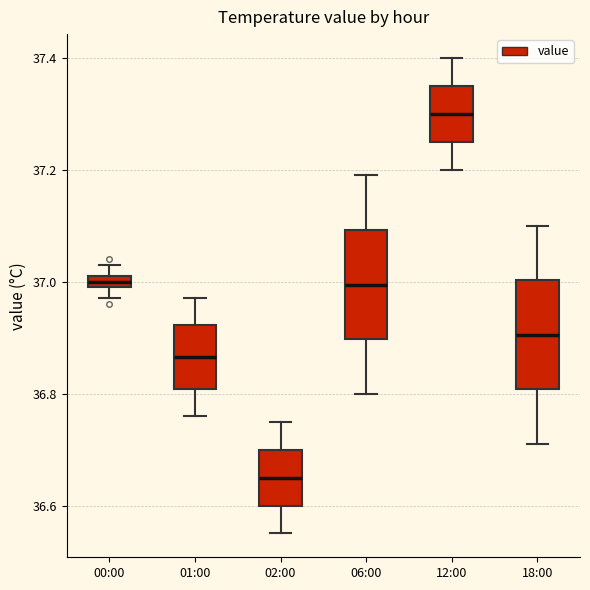

Which box has the highest median line?

12:00